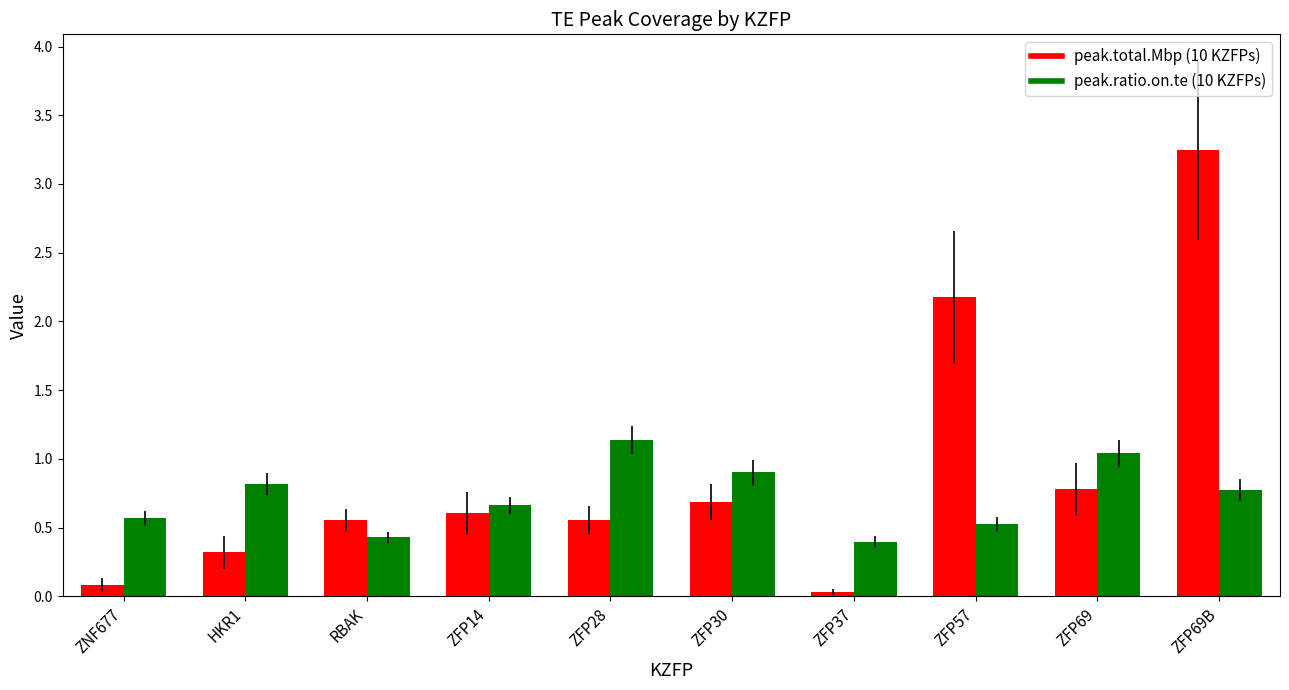

What is the spread (max minus min) of values at ZFP69?

0.3